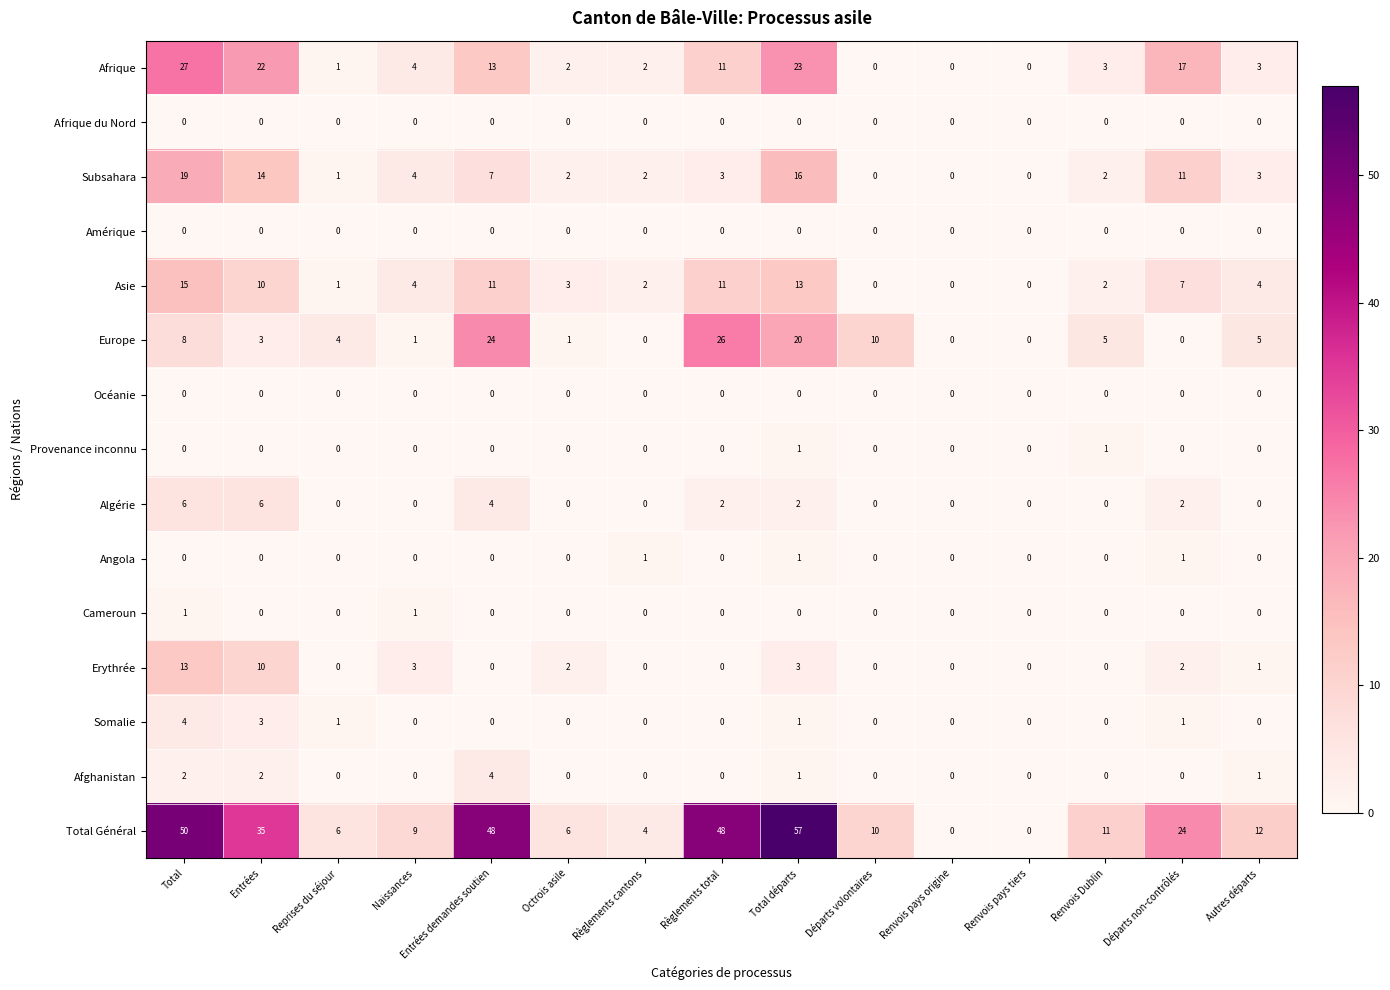

What is the greatest value displayed?

57